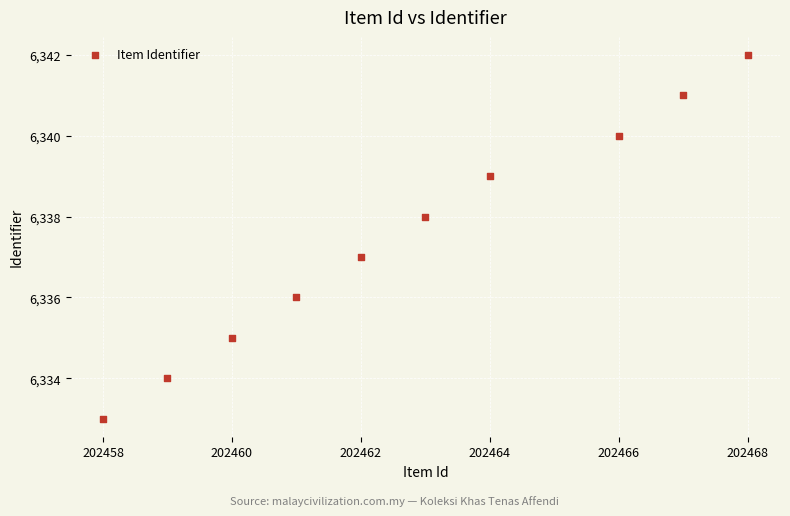

What is the range of X values (max minus min)?

10